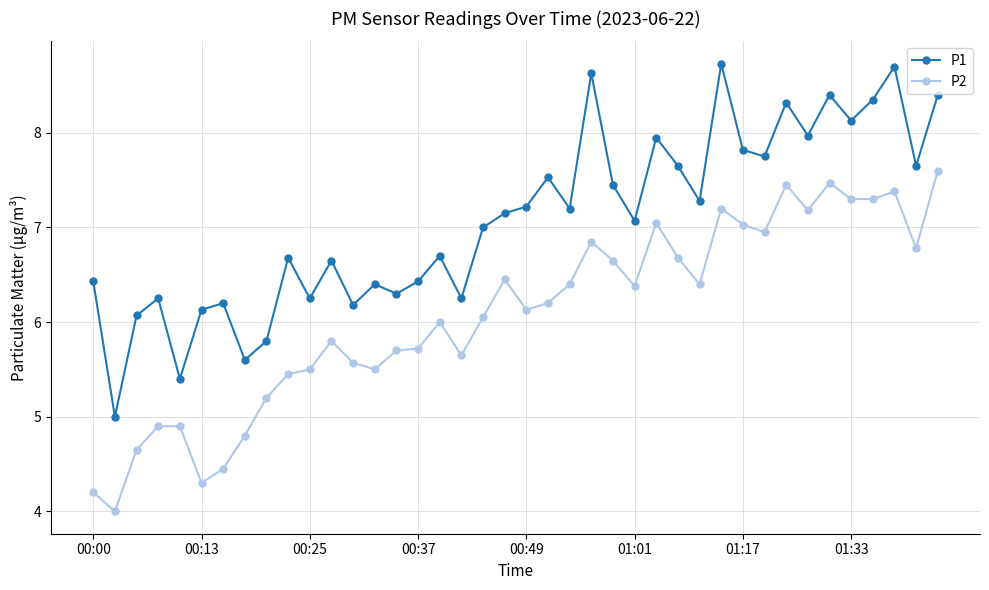

What is the value of the P1 point at the 17th from the left?

6.7